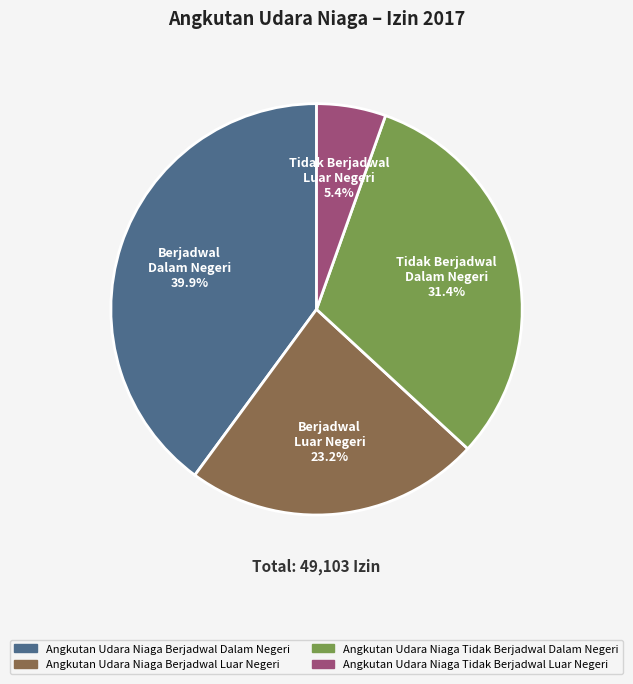

How much of the chart is everything except Angkutan Udara Niaga Berjadwal Dalam Negeri?

60.1%